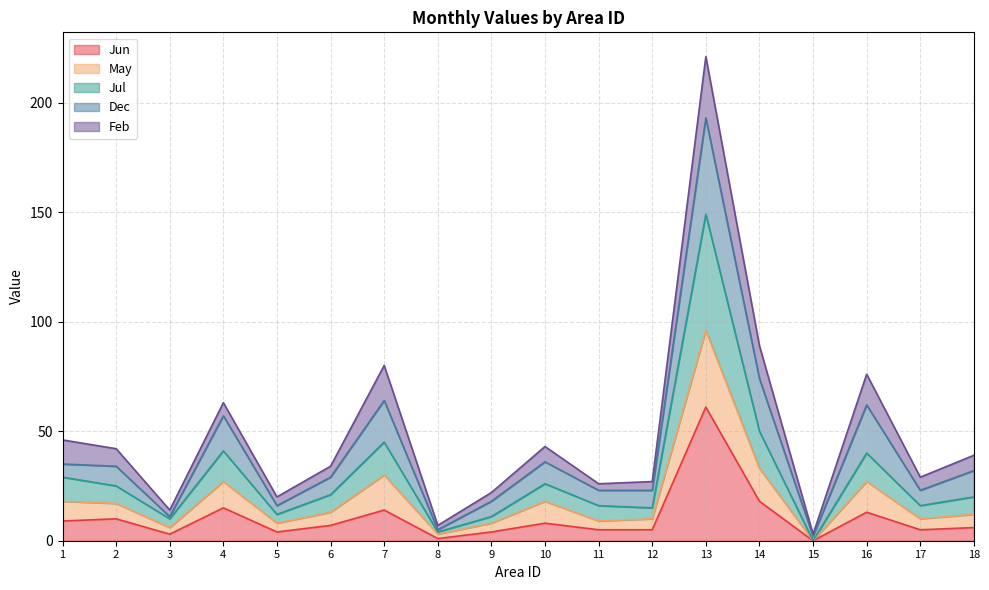

Where is the first local maximum for May?

4